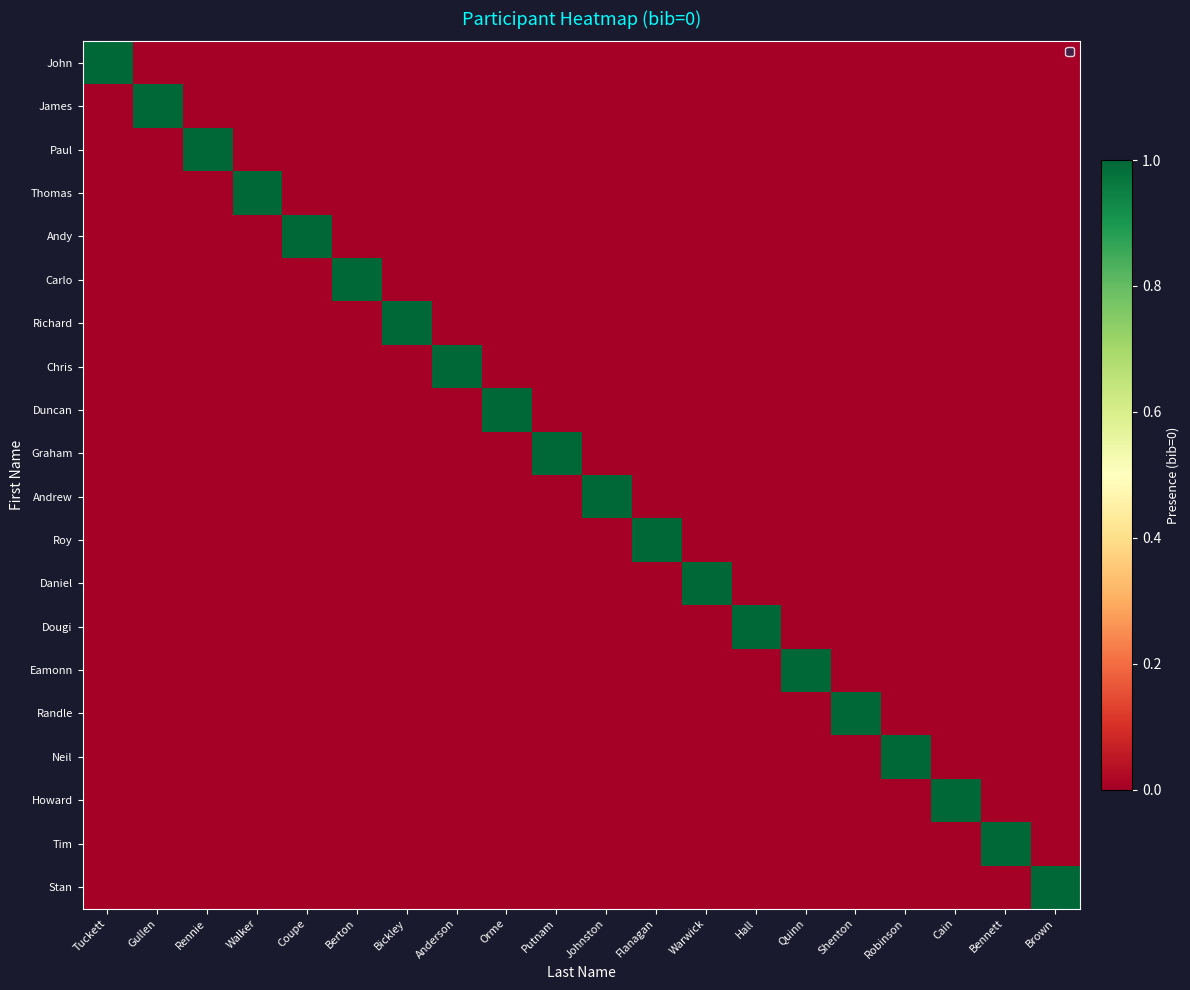

What is the spread (max minus min) of values at Robinson?

1